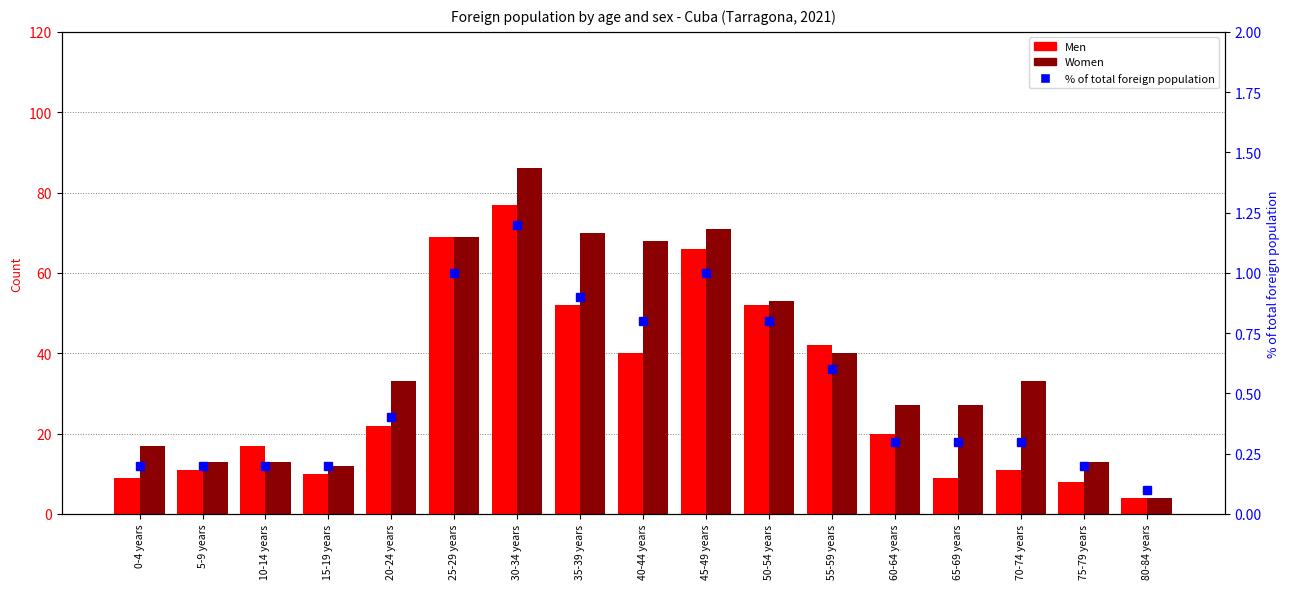

Does the chart contain any negative values?

No